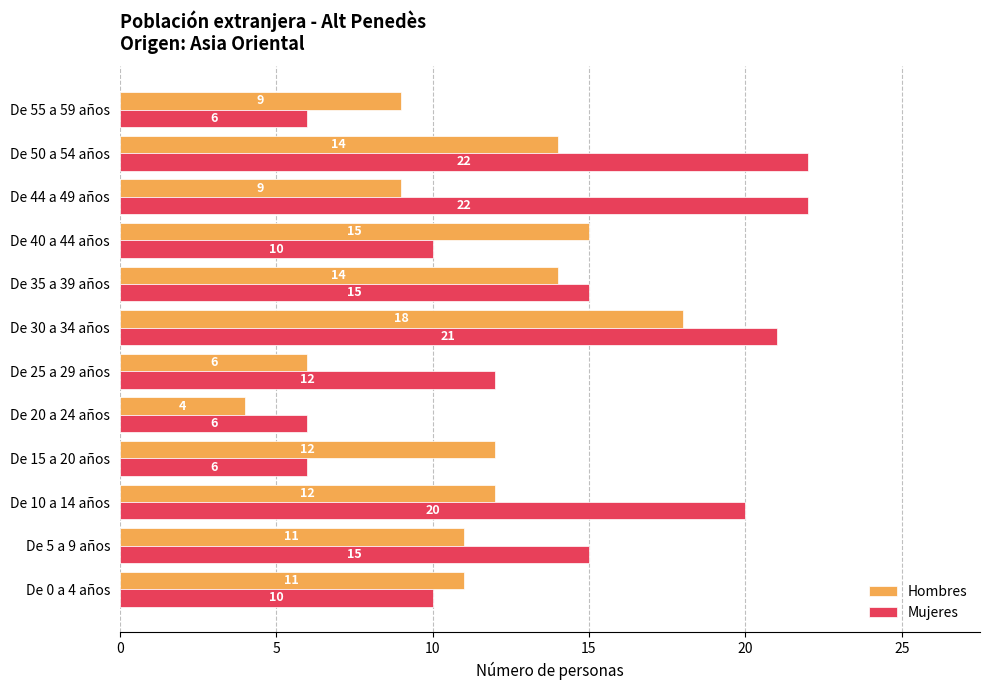

The Mujeres series shows 6 at De 55 a 59 años. True or false?

True